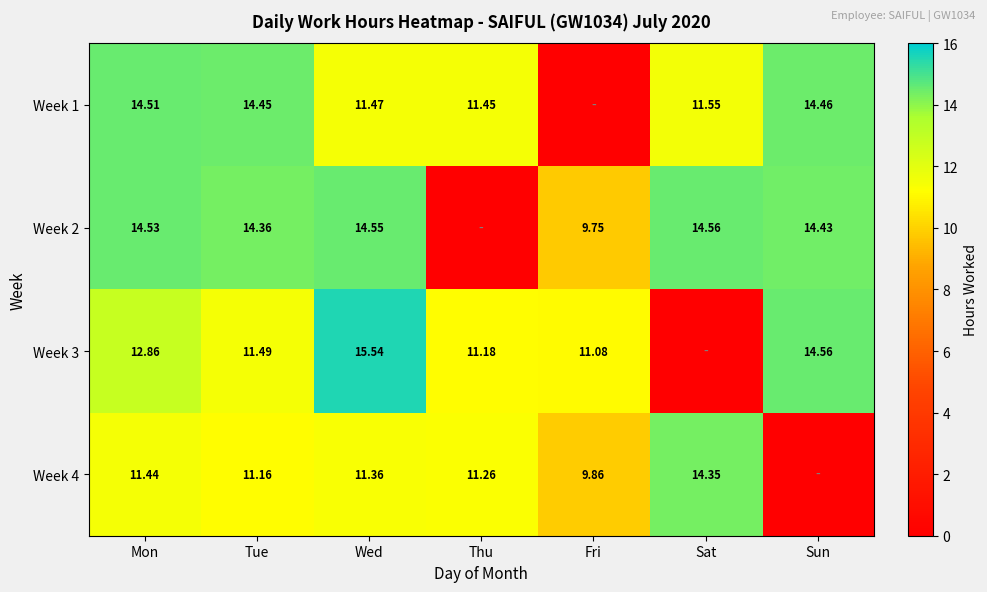

What is the difference between the highest and lowest values at Sat?

14.6